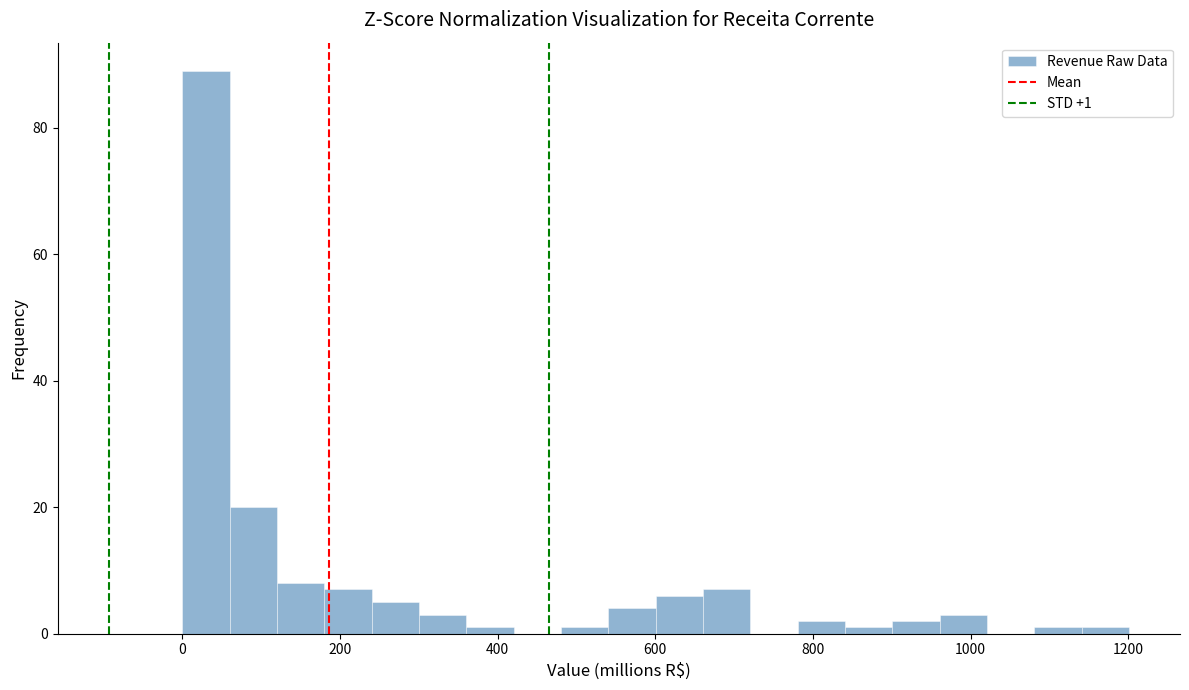

Around what value on the x-axis is the tallest bar? Give the approximate position of its centre, as read against the axis.

40